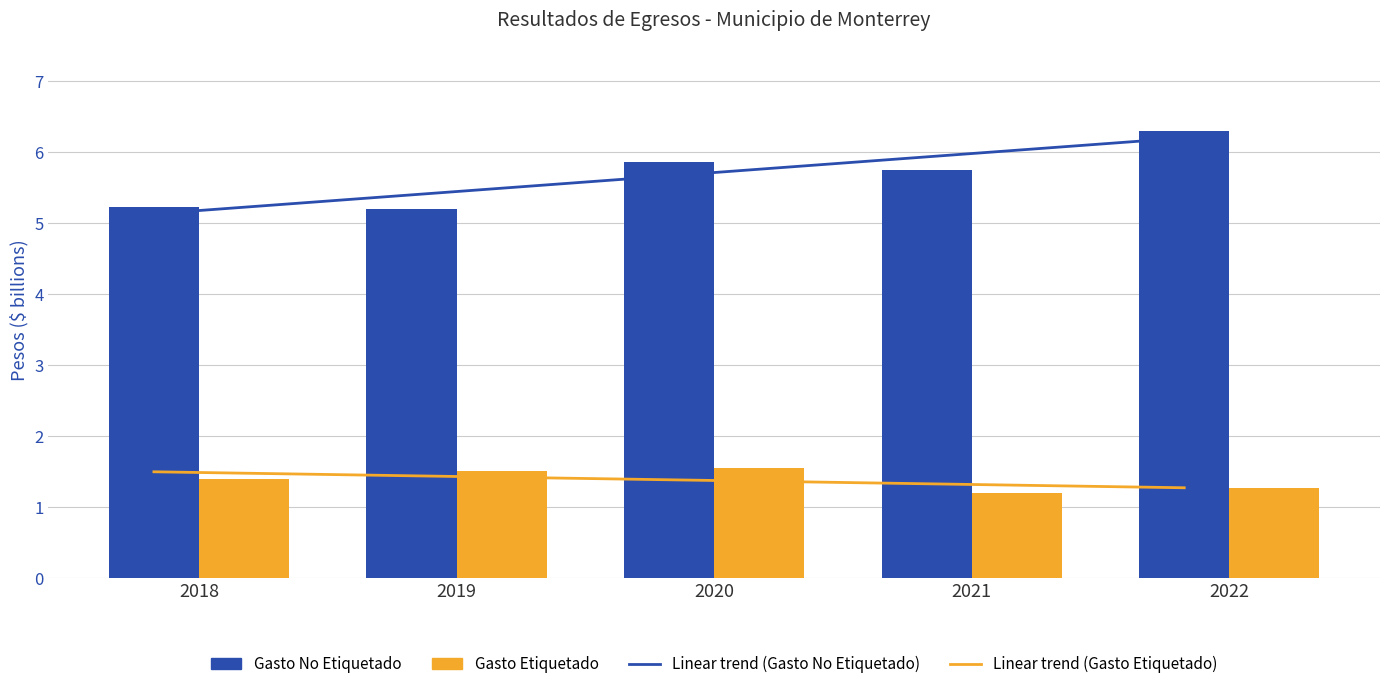

What is the difference between the maximum and minimum values in the Gasto No Etiquetado series?

1.1